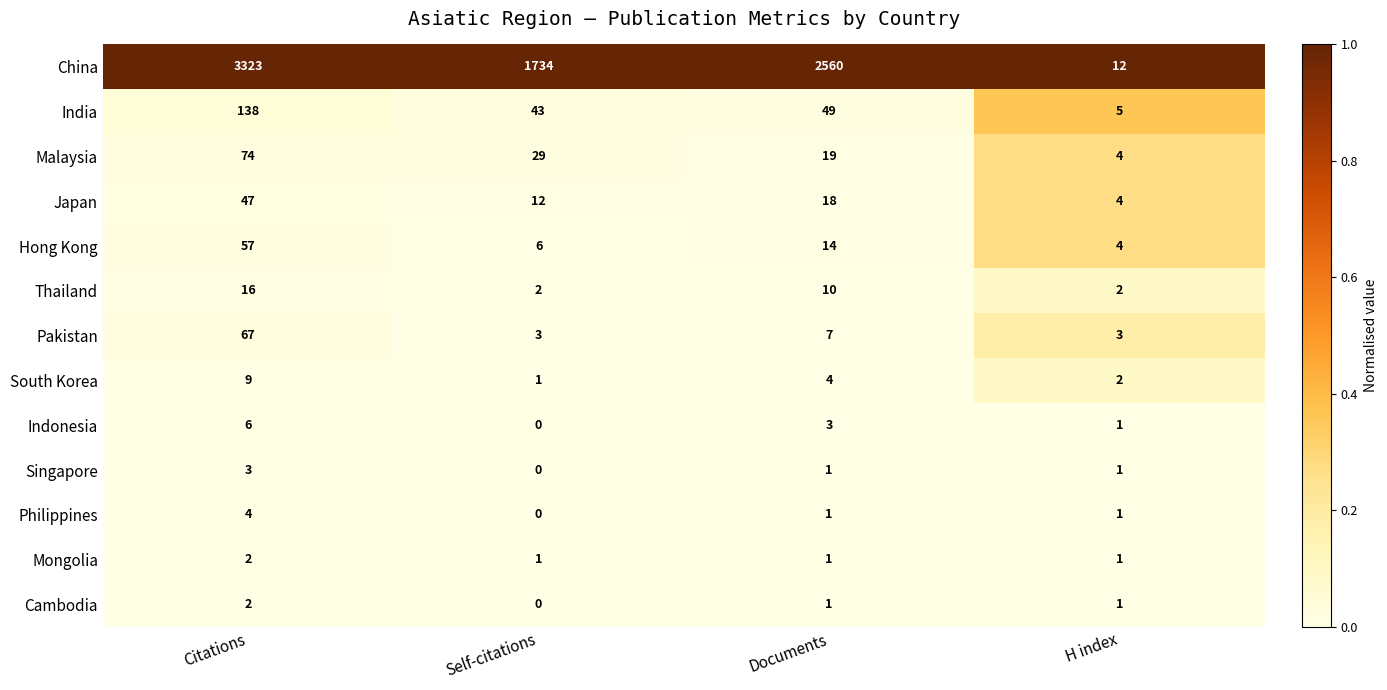

What is the difference between the second highest and minimum values in the Japan series?

14